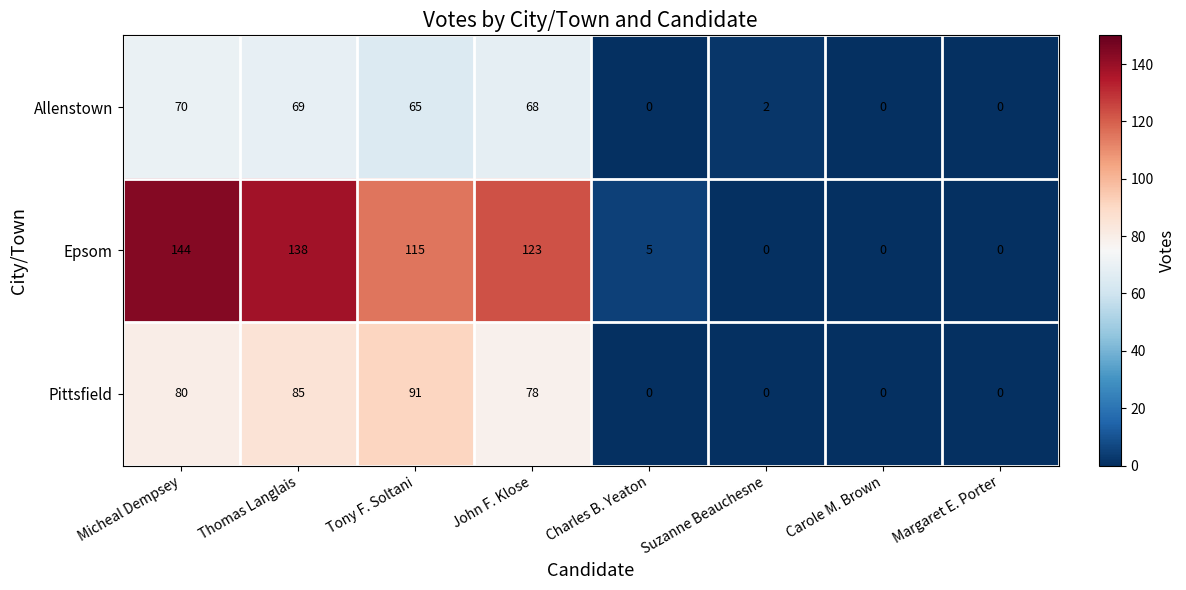

What is the difference between the second highest and second lowest values in the Allenstown series?

69